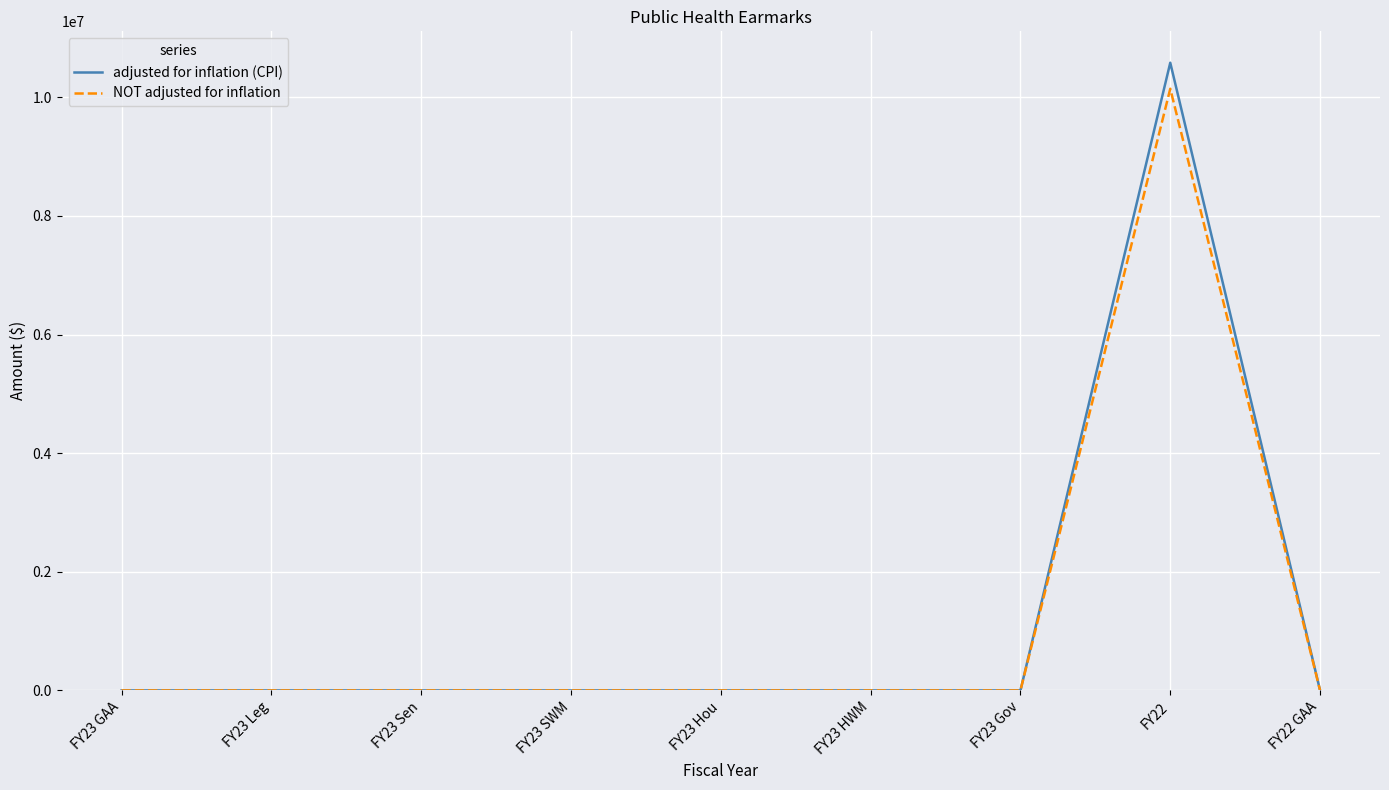

What is the maximum value for adjusted for inflation (CPI)?

10581808